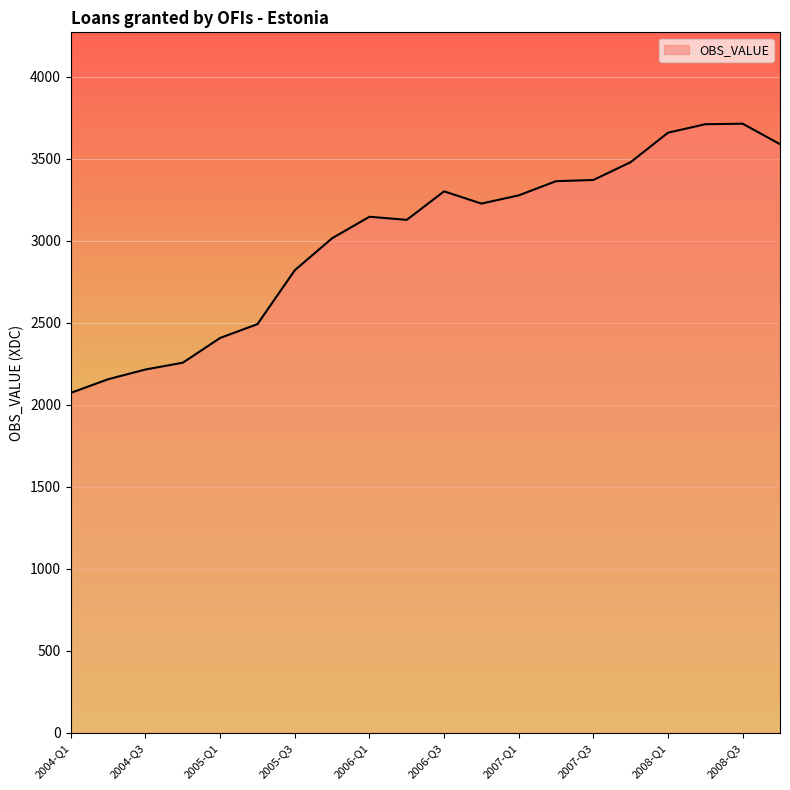

What is the greatest value displayed?

3712.6